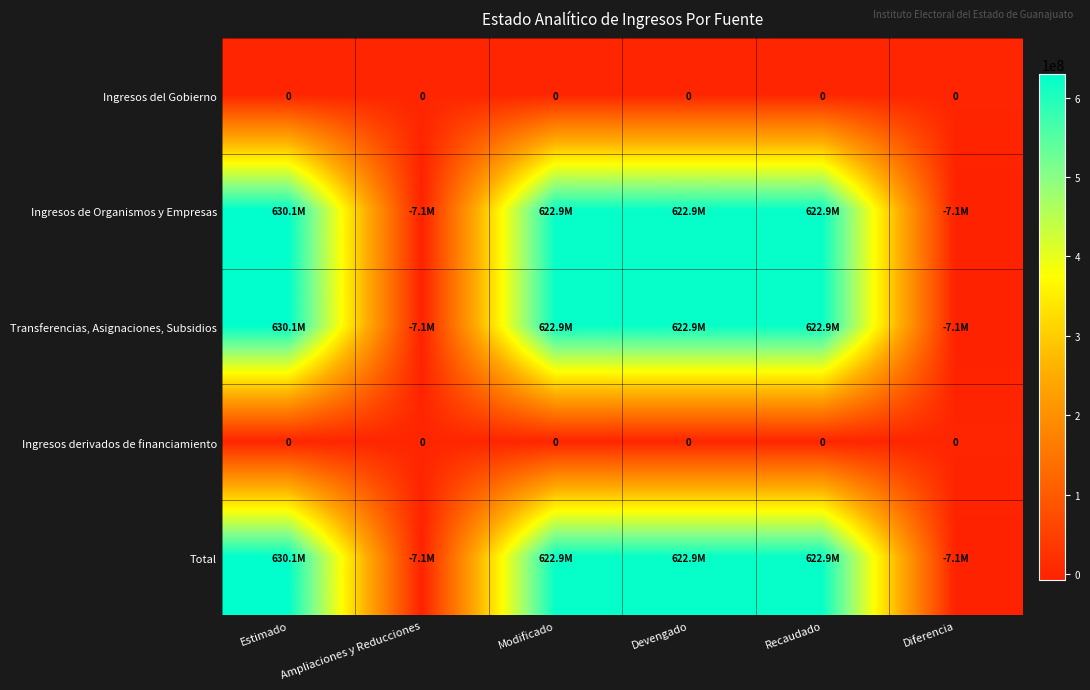

At which category is the sum across all series the highest?

Estimado